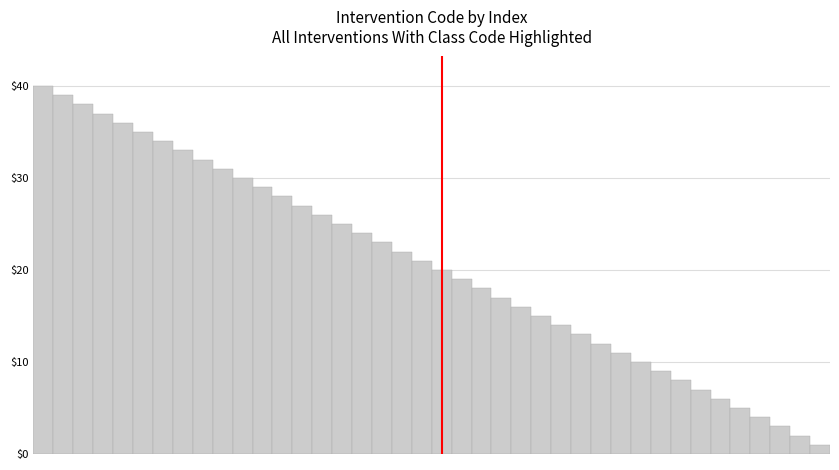

What is the sum of all values?

820